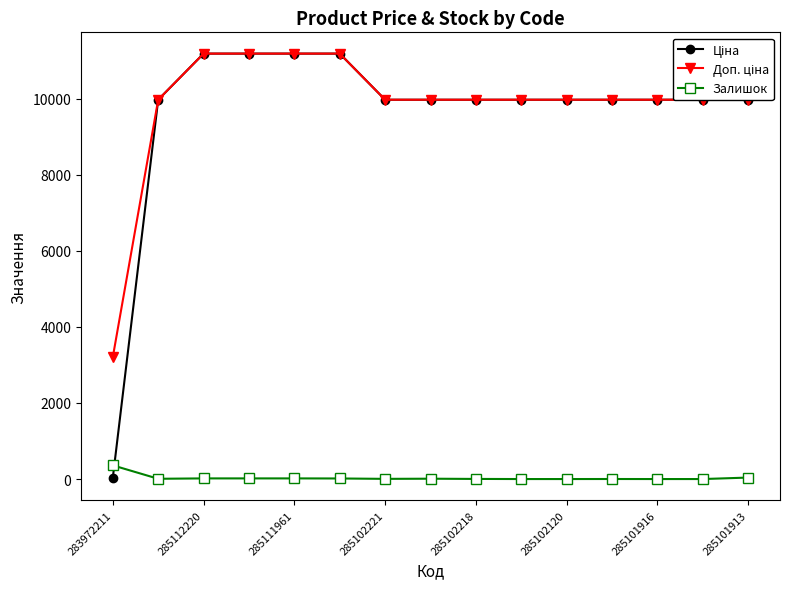

At how many categories does at least one series exceed 4788?

14